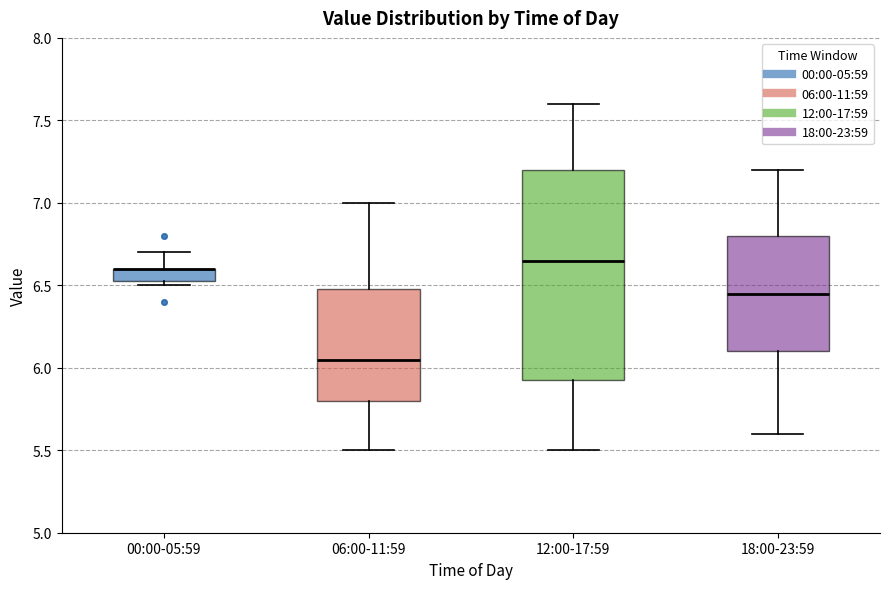

Where is the upper edge of the box for 18:00-23:59 on the y-axis? The values are not printed on the chart, so give them approximately, as read against the axis.

6.80